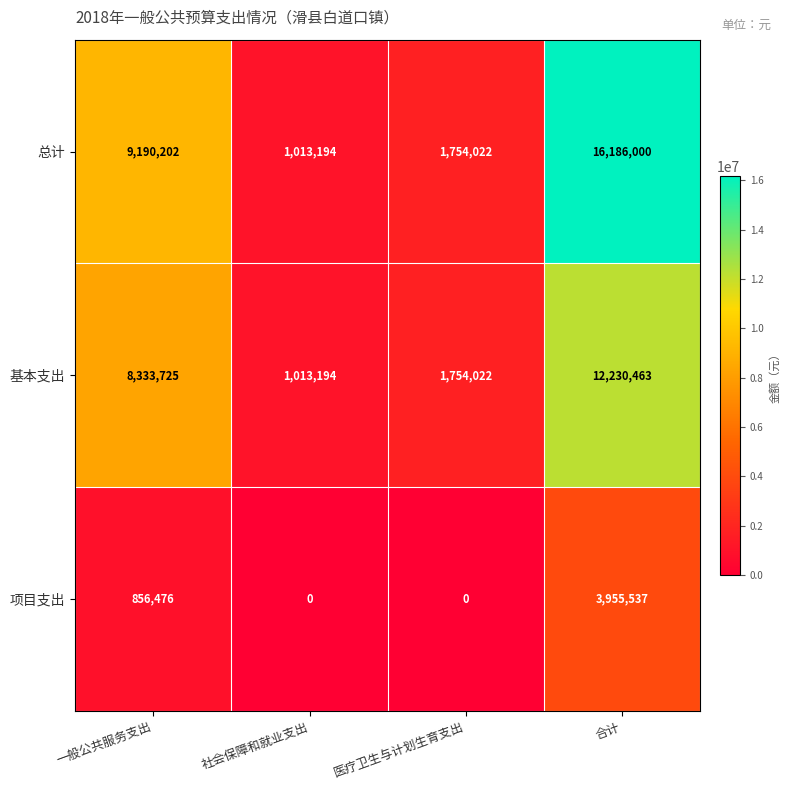

Rank the series by their average value, from highest to lowest.

总计, 基本支出, 项目支出